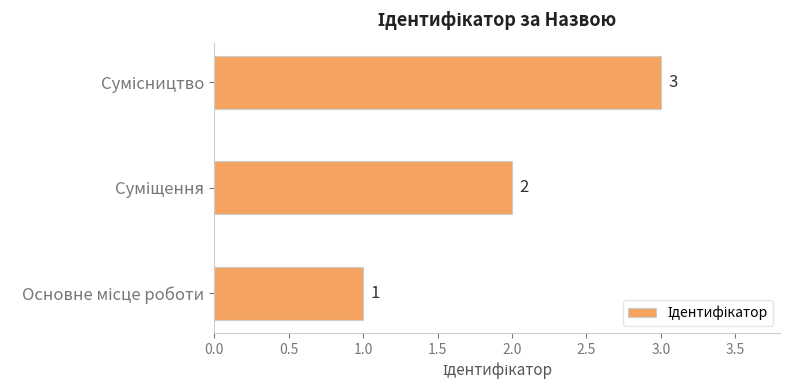

How many values are between 1 and 3?

3